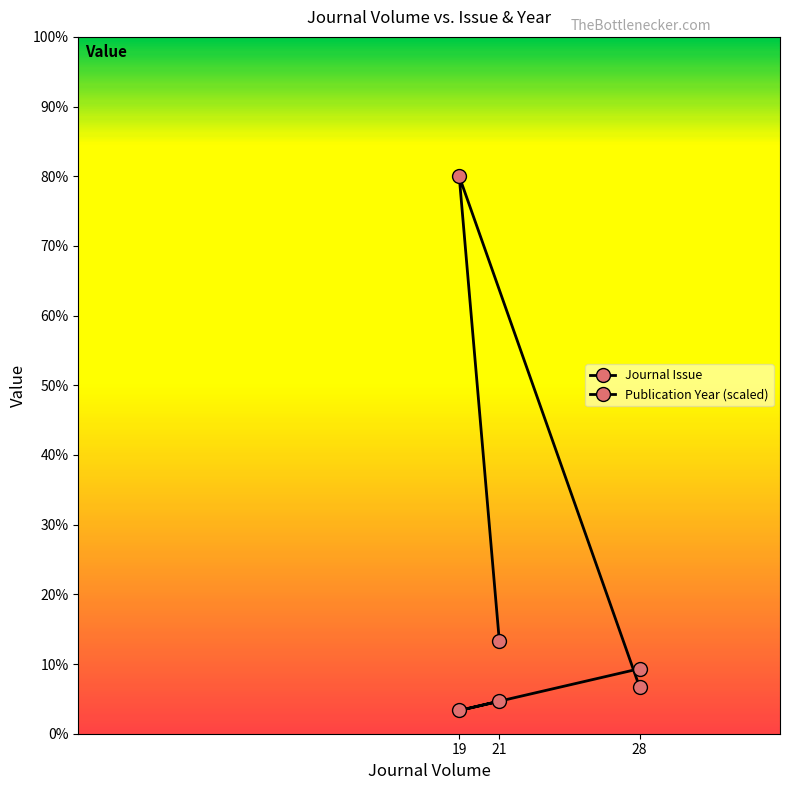

What is the approximate value of Journal Issue at 28?

1.0